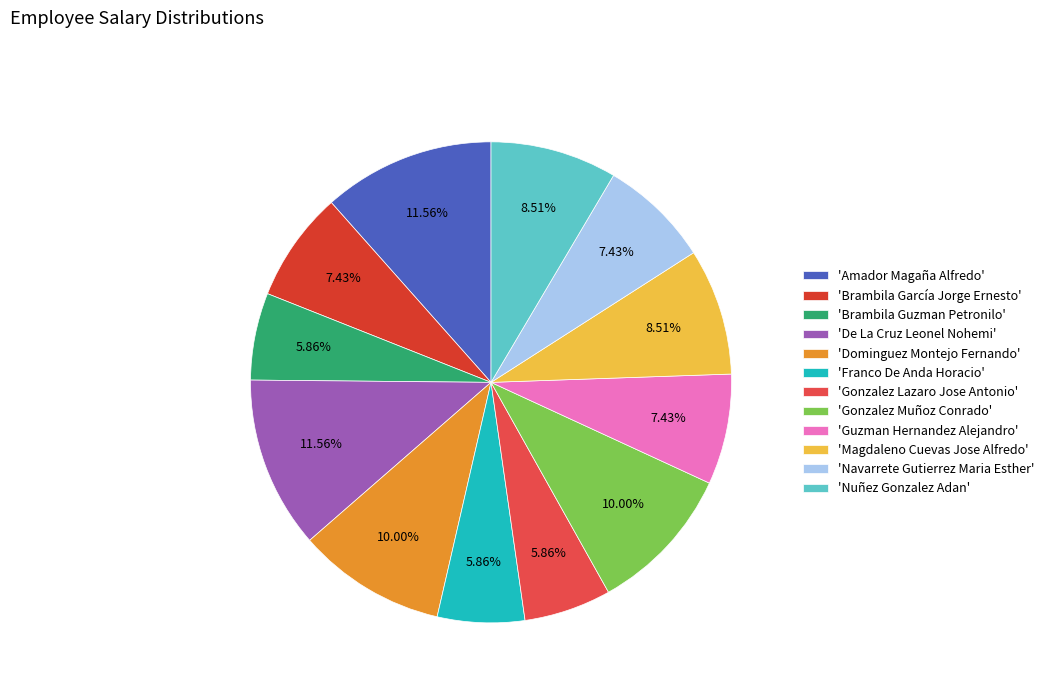

Which category has the biggest portion of the pie?

De La Cruz Leonel Nohemi